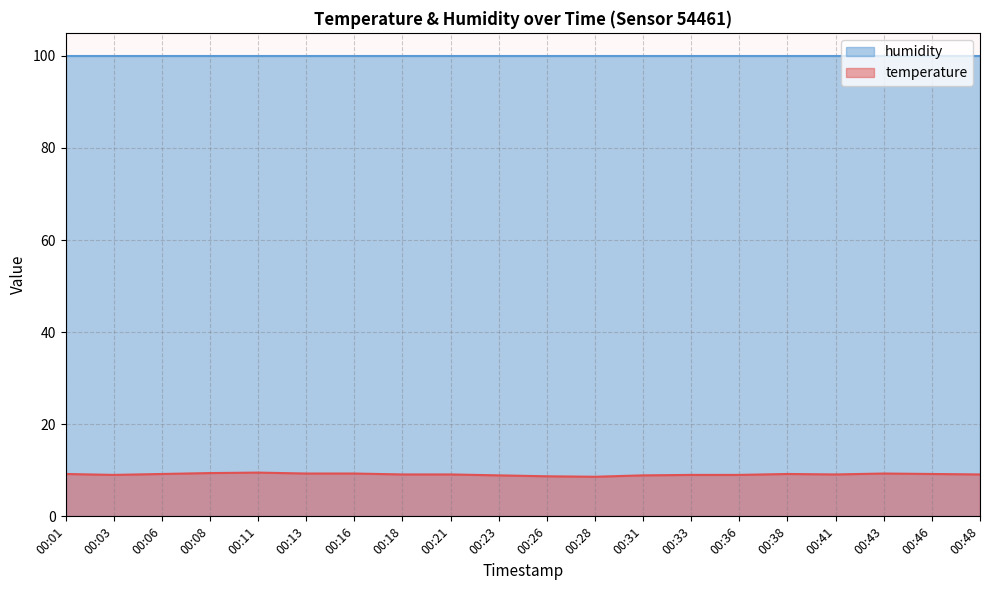

Which category has the lowest value across all series?

00:28